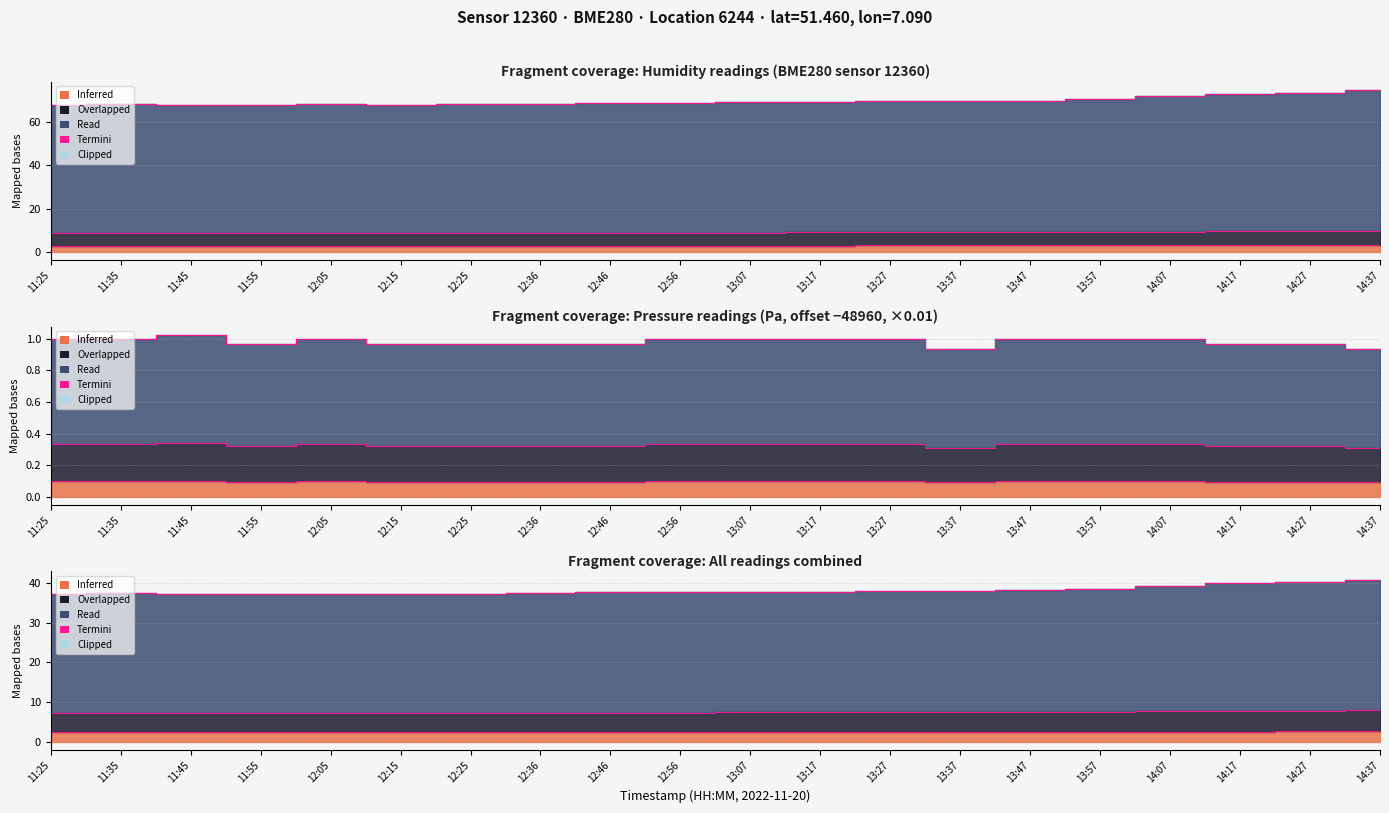

True or false: the data shows 37.1 at 12:15.

True